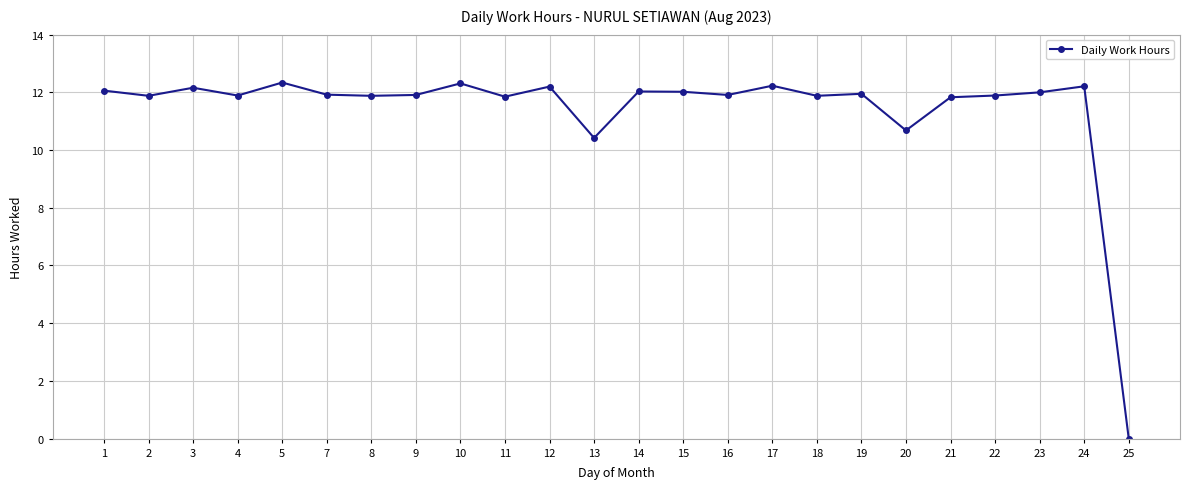

What is the difference between the second highest and second lowest values?

1.9